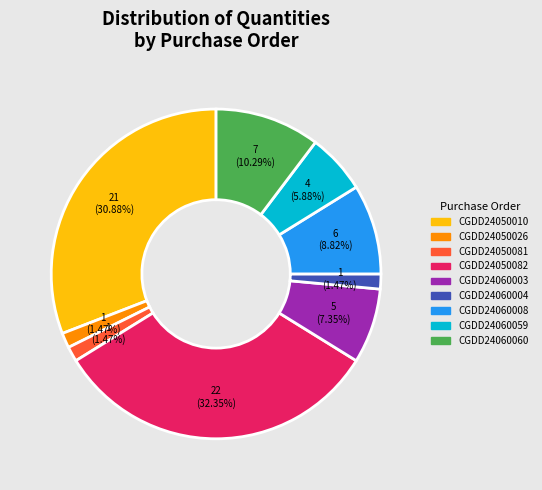

What percentage is the CGDD24060059 slice, to the nearest percent?

6%